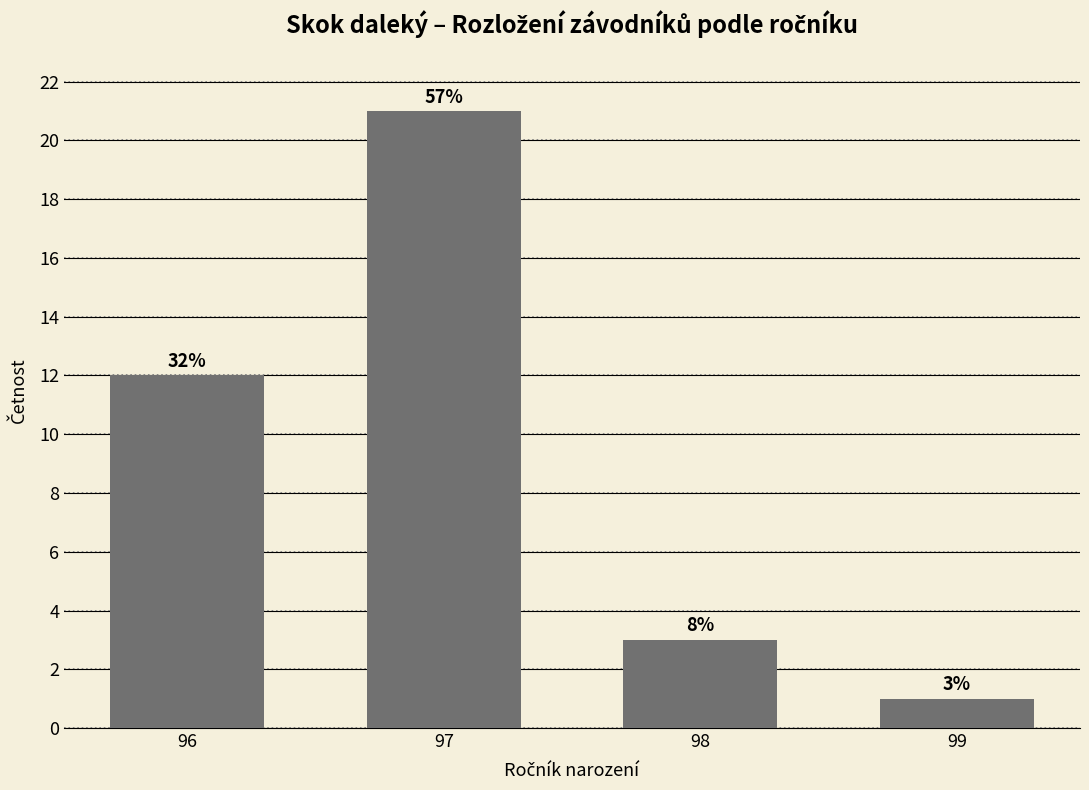

How many bars are there in total?

4